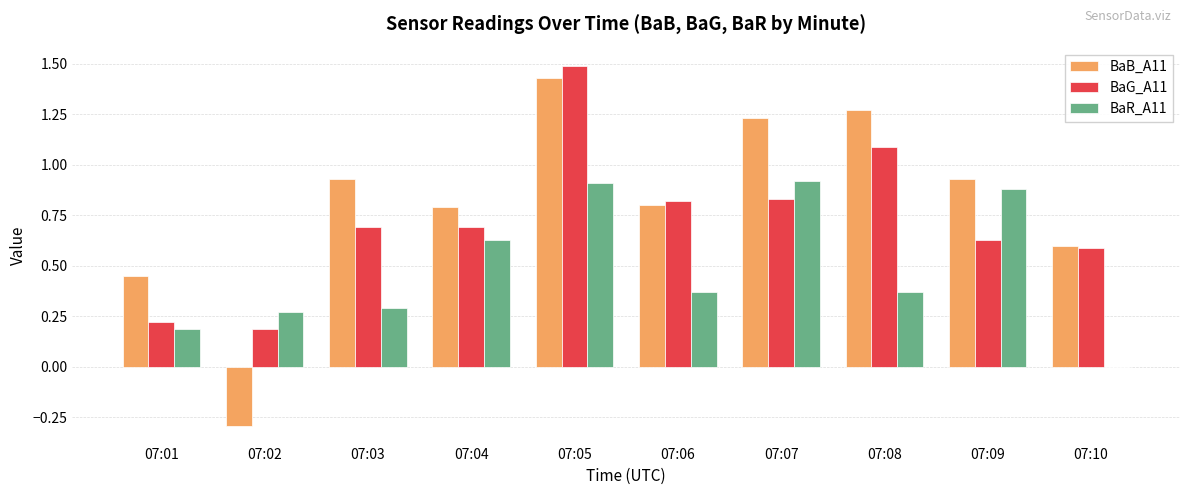

At which category is the sum across all series the highest?

07:05